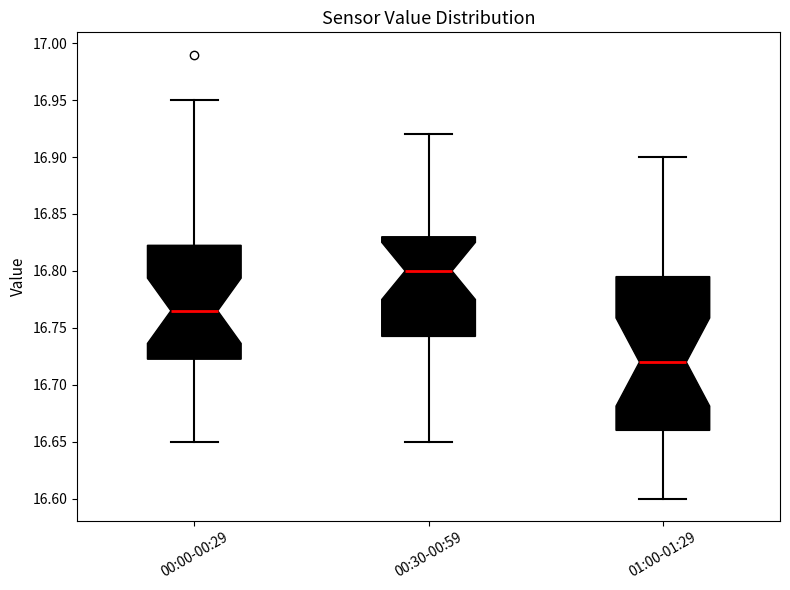

Where does the lower whisker of the box for 00:00-00:29 end on the y-axis? The values are not printed on the chart, so give them approximately, as read against the axis.

16.650